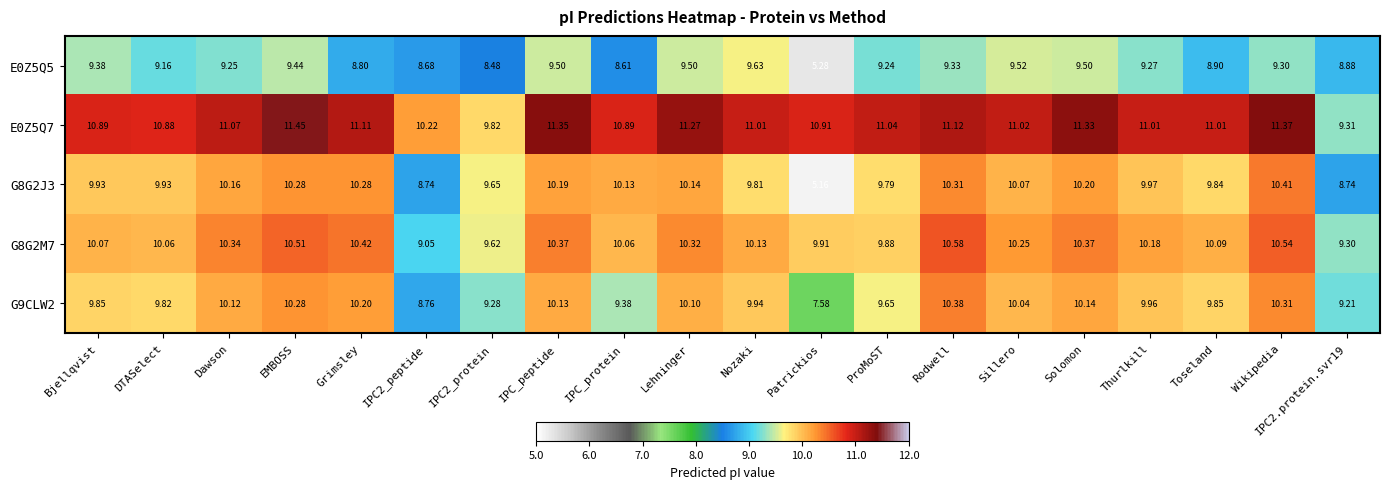

At which category is the sum across all series the highest?

EMBOSS